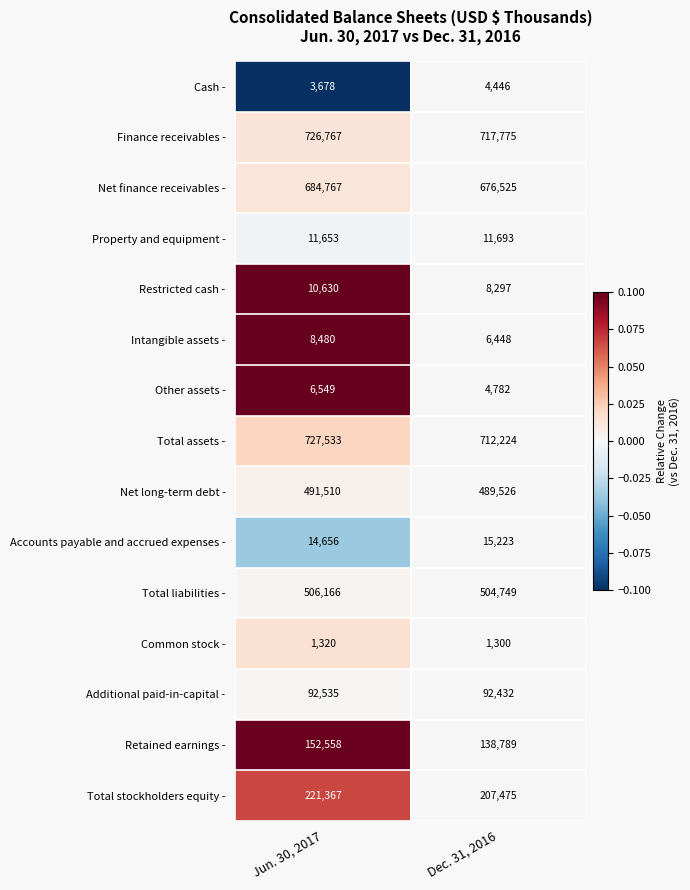

What is the sum of all Net finance receivables - values?

1361292